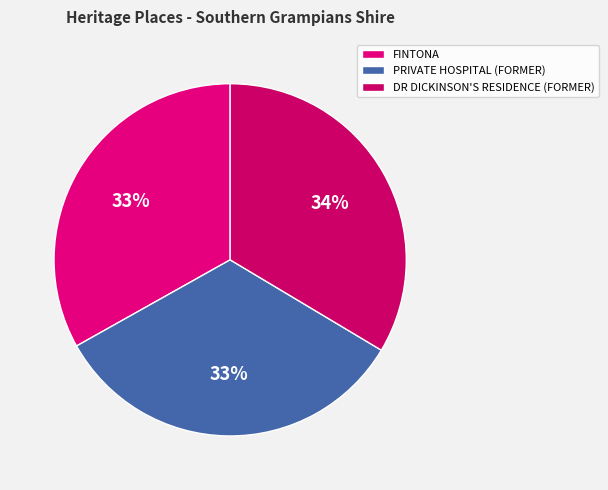

To the nearest percent, what portion does DR DICKINSON'S RESIDENCE (FORMER) represent?

34%